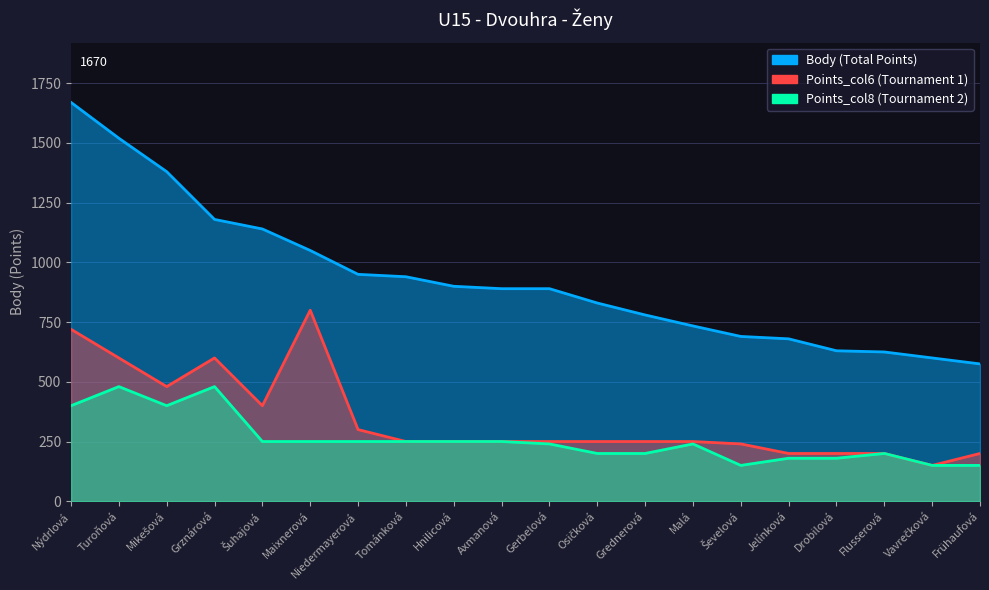

What is the difference between the maximum and minimum values in the Body series?

1095